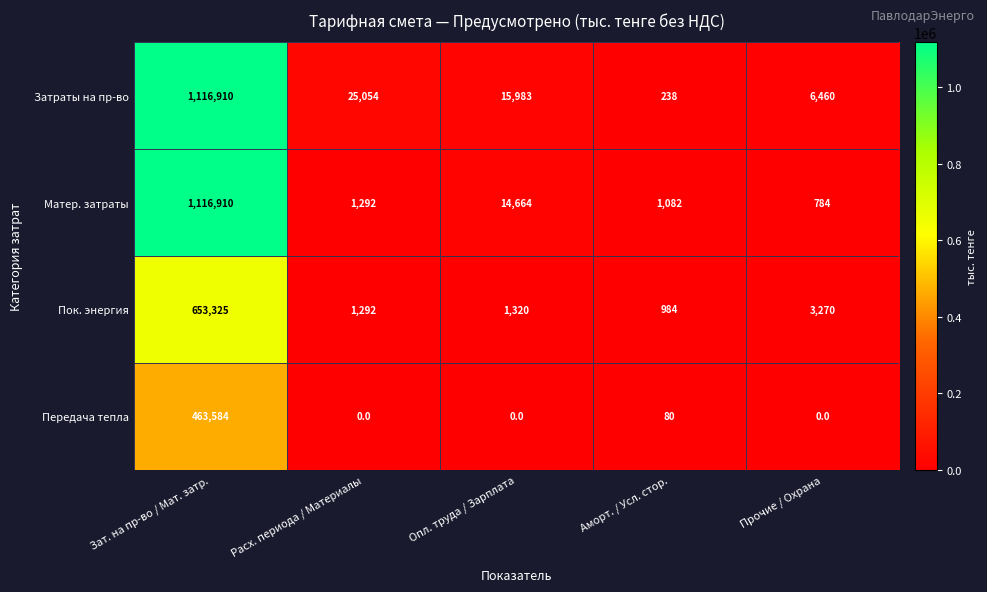

Reading left to right, list all the values displayed in this chart.

Затраты на пр-во: Зат. на пр-во / Мат. затр.=1116910	Расх. периода / Материалы=25054	Опл. труда / Зарплата=15983	Аморт. / Усл. стор.=238	Прочие / Охрана=6460
Матер. затраты: Зат. на пр-во / Мат. затр.=1116910	Расх. периода / Материалы=1292	Опл. труда / Зарплата=14664	Аморт. / Усл. стор.=1082	Прочие / Охрана=784
Пок. энергия: Зат. на пр-во / Мат. затр.=653325	Расх. периода / Материалы=1292	Опл. труда / Зарплата=1320	Аморт. / Усл. стор.=984	Прочие / Охрана=3270
Передача тепла: Зат. на пр-во / Мат. затр.=463584	Расх. периода / Материалы=0	Опл. труда / Зарплата=0	Аморт. / Усл. стор.=80	Прочие / Охрана=0